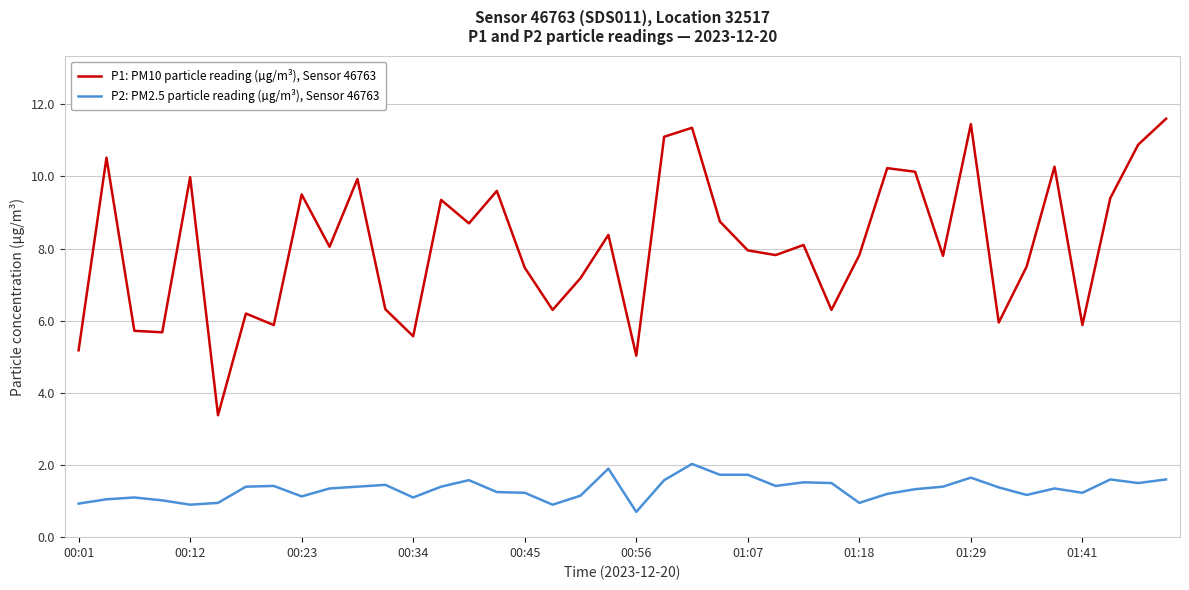

What is the maximum value for P1: PM10 particle reading (µg/m³), Sensor 46763?

11.6